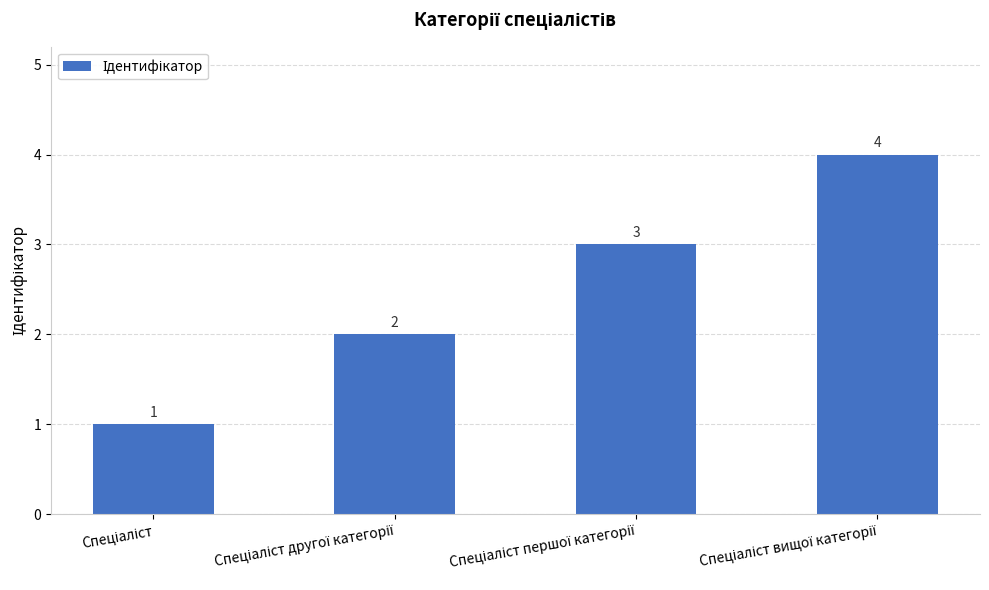

What is the difference between the maximum and minimum values?

3